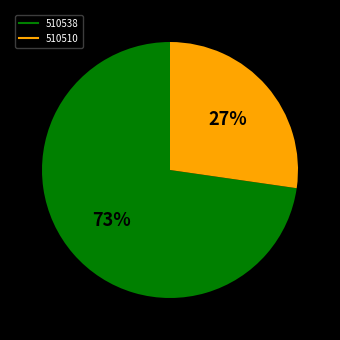

To the nearest percent, what is the average slice percentage?

50%